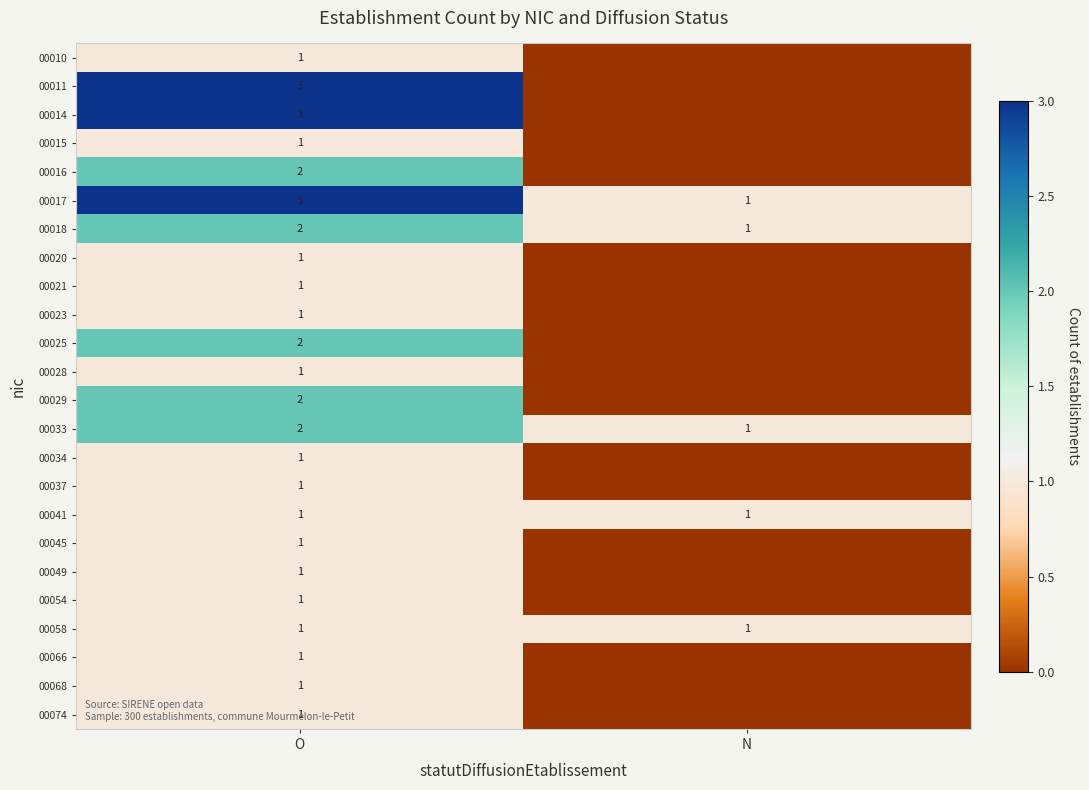

At which category is the sum across all series the highest?

O